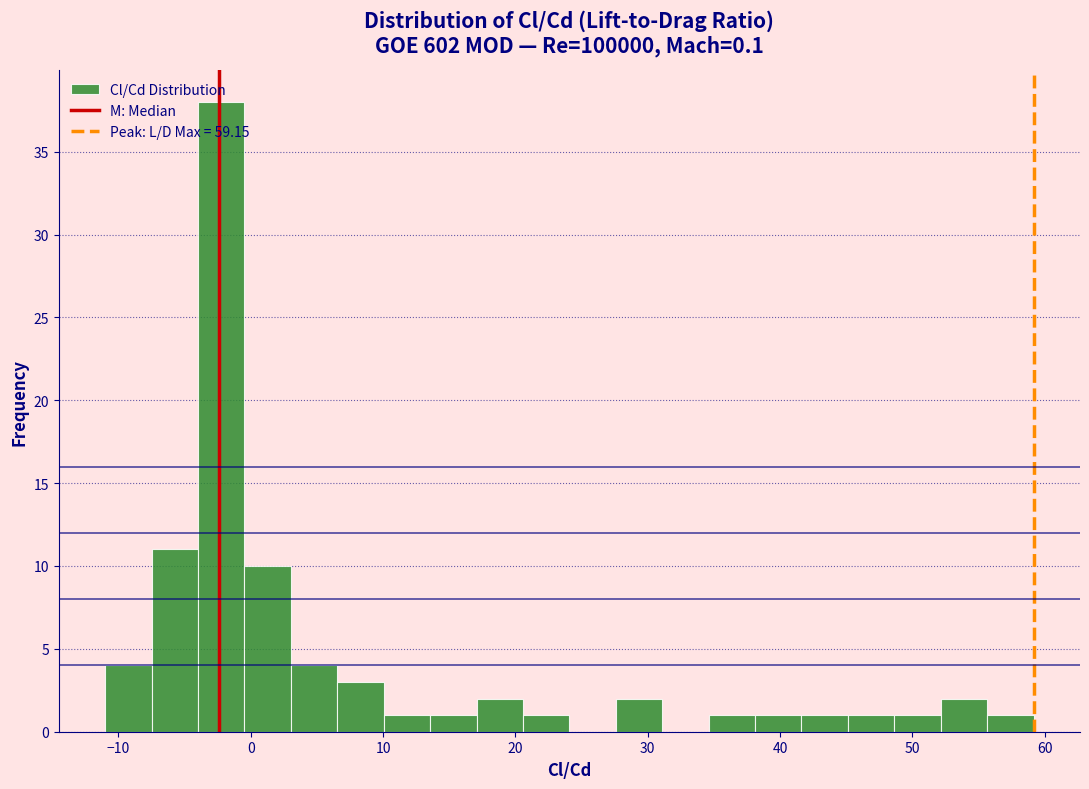

Around what value on the x-axis is the tallest bar? Give the approximate position of its centre, as read against the axis.

-2